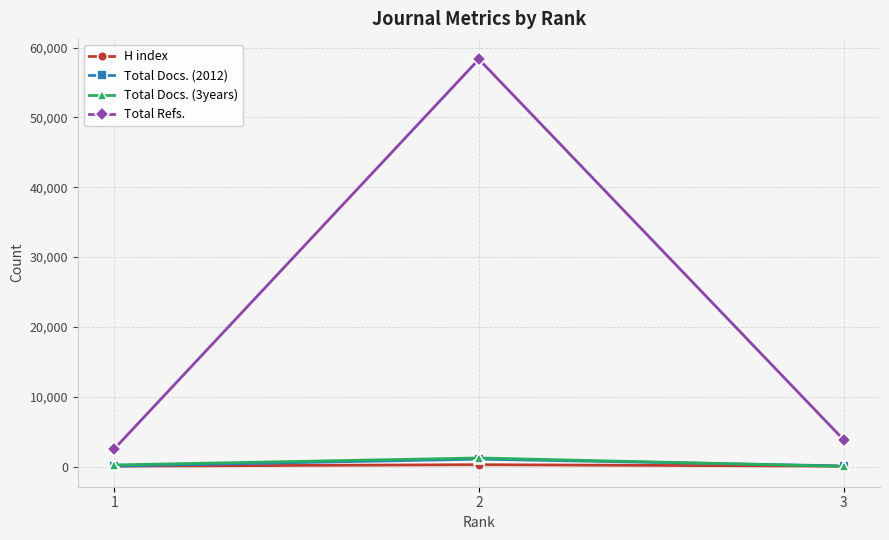

Which series has the widest spread of values?

Total Refs.